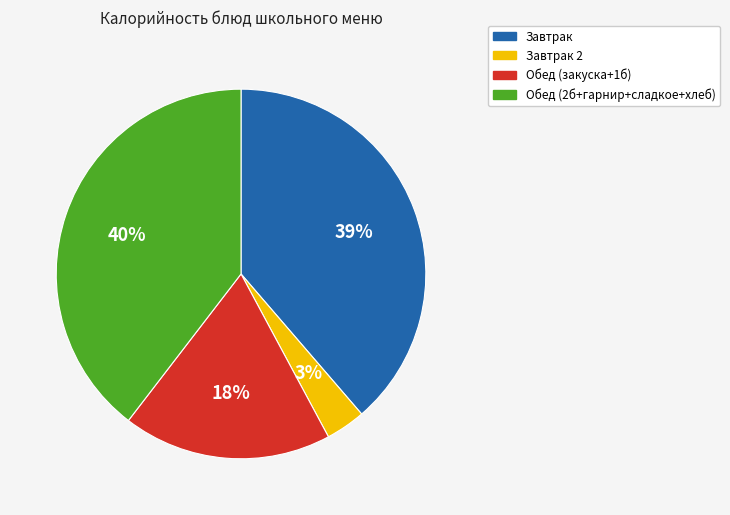

To the nearest percent, what portion does Обед (2б+гарнир+сладкое+хлеб) represent?

40%